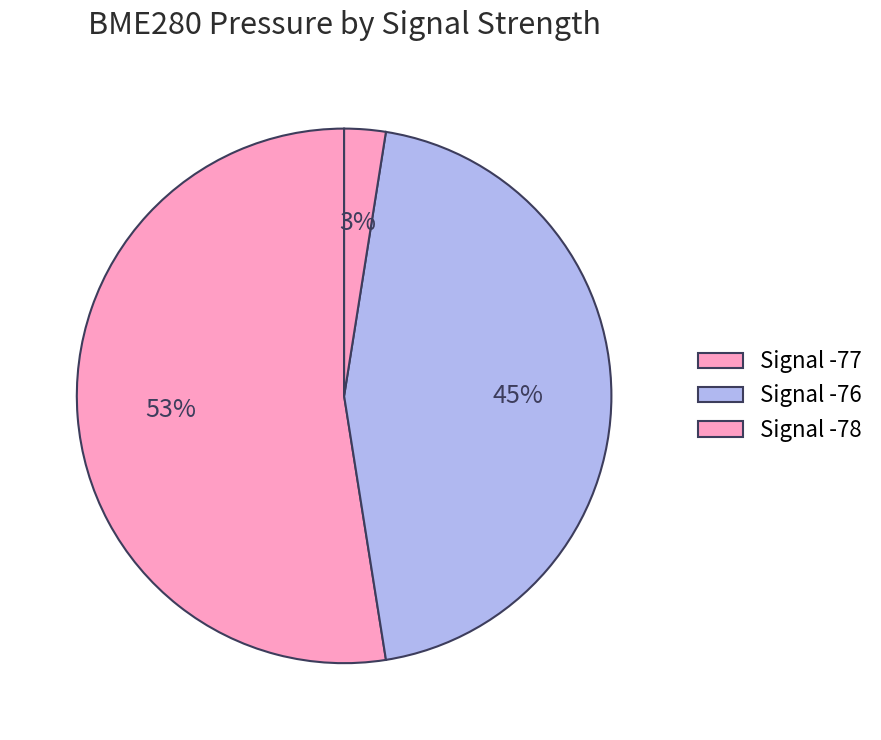

How many segments does this pie chart have?

3